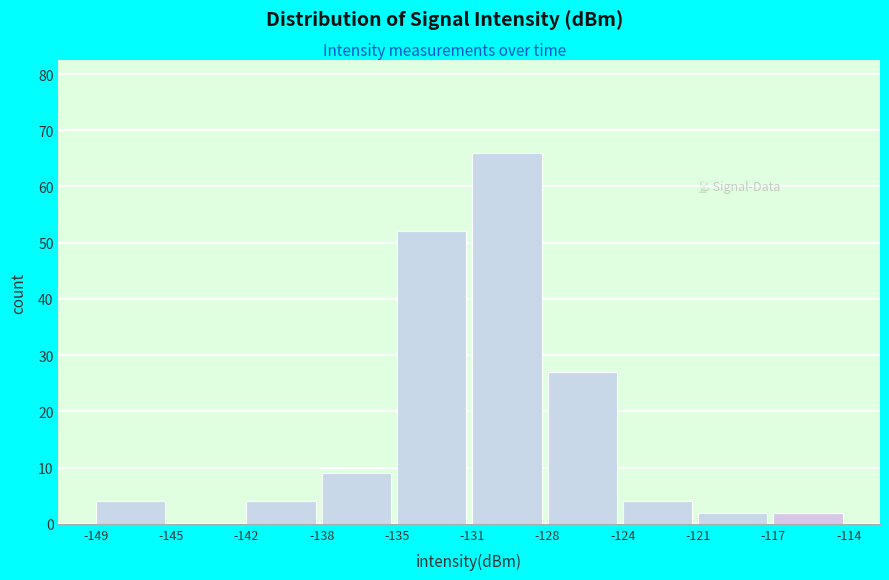

Reading right to left, list all the values displayed in this chart.

-117=2	-121=2	-124=4	-128=27	-131=66	-135=52	-138=9	-142=4	-145=0	-149=4